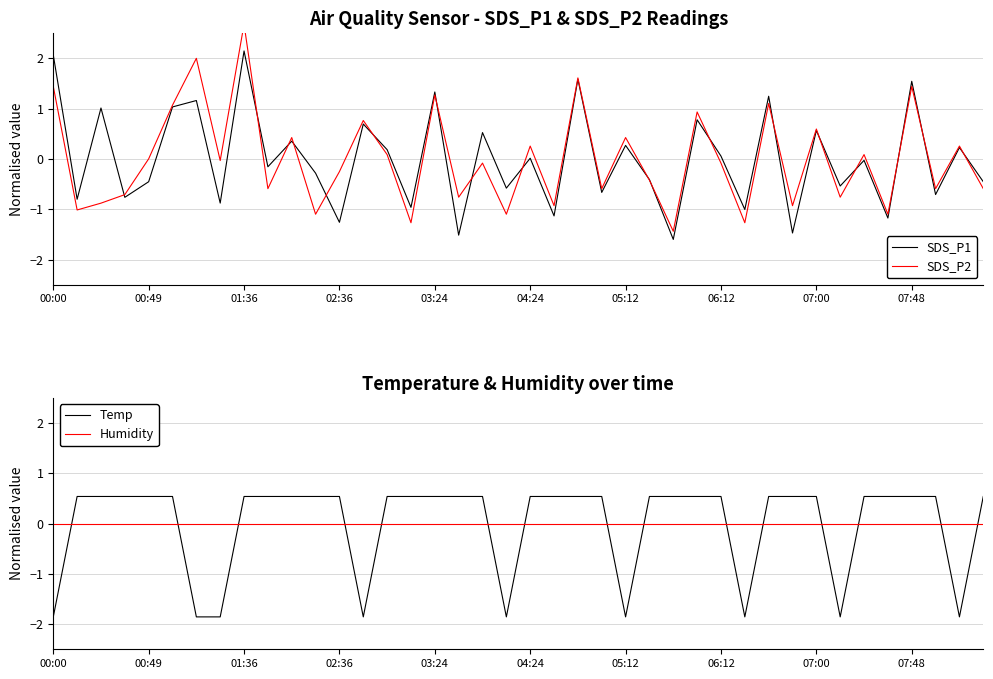

What is the highest value of the Temp series?

0.5